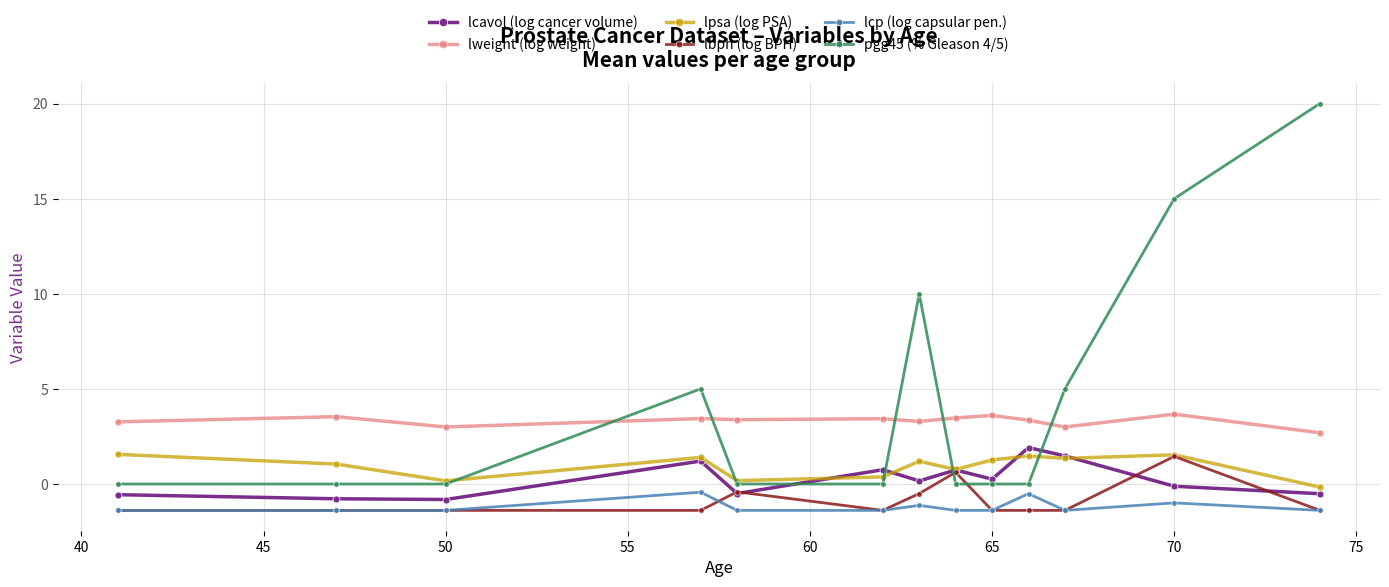

What is the maximum value shown in the chart?

20.0